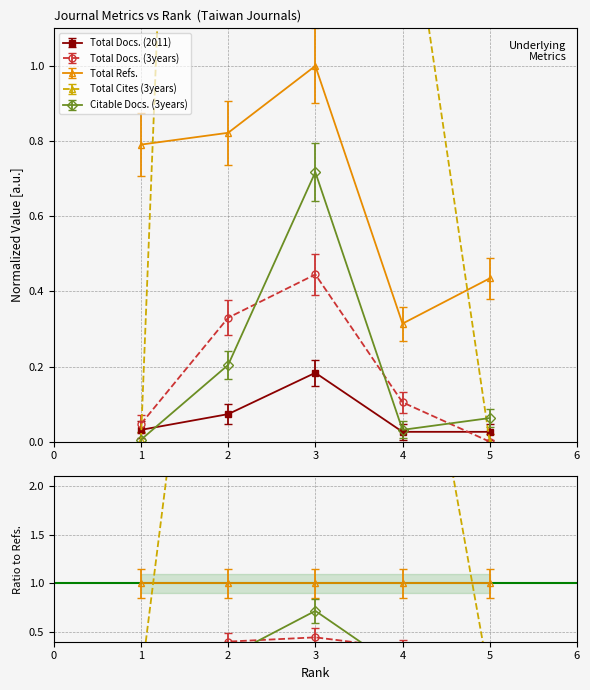

Which series has the largest total across all categories?

Total Cites (3years)